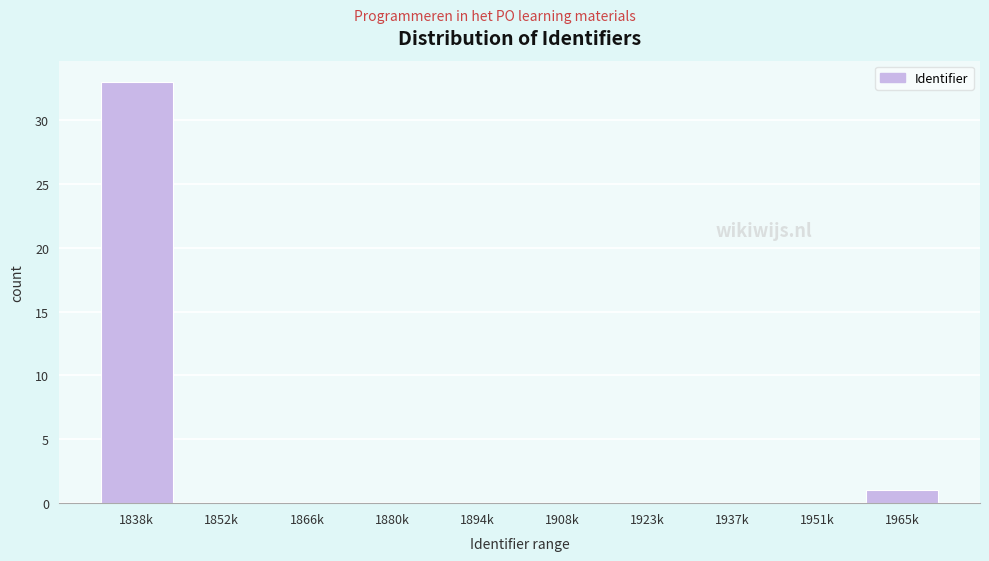

Reading left to right, extract all data points from this chart.

1838k=33	1852k=0	1866k=0	1880k=0	1894k=0	1908k=0	1923k=0	1937k=0	1951k=0	1965k=1